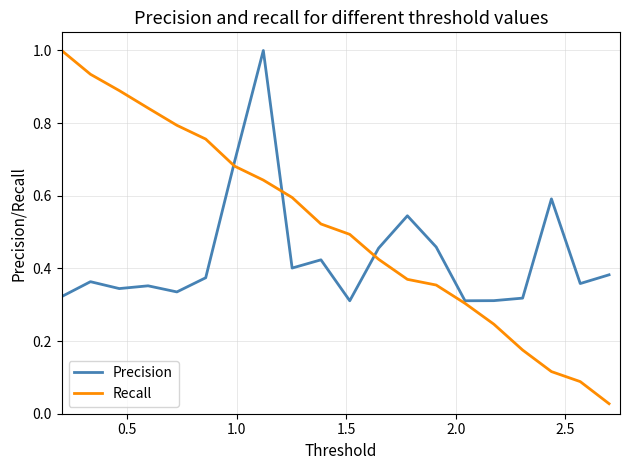

Rank the series by their average value, from lowest to highest.

Precision, Recall